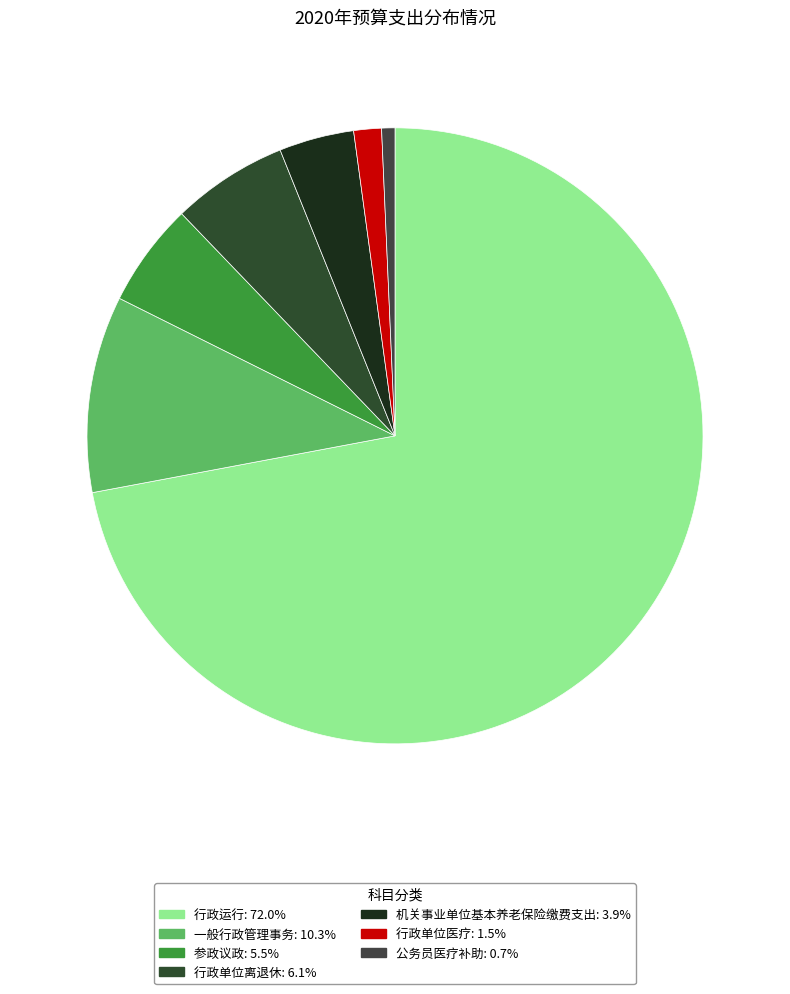

To the nearest percent, what percentage of the pie is 一般行政管理事务?

10%